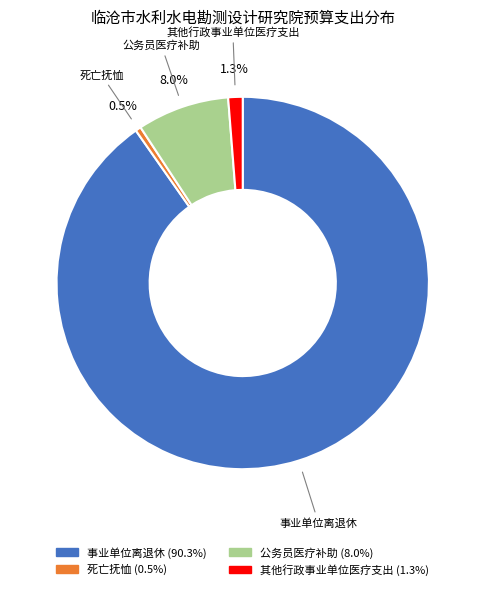

Count the number of slices in the pie.

4